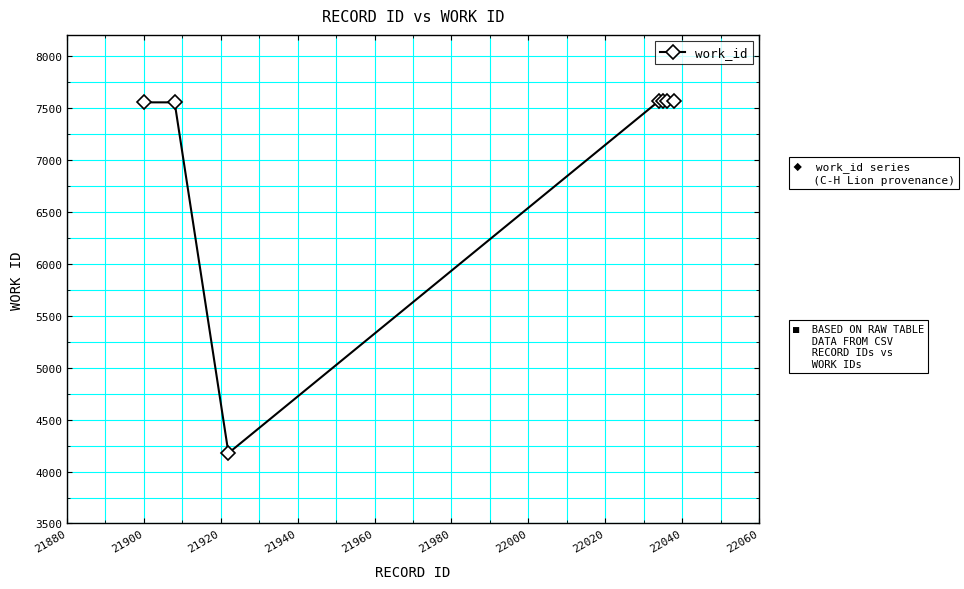

How many values are below 7565?

3